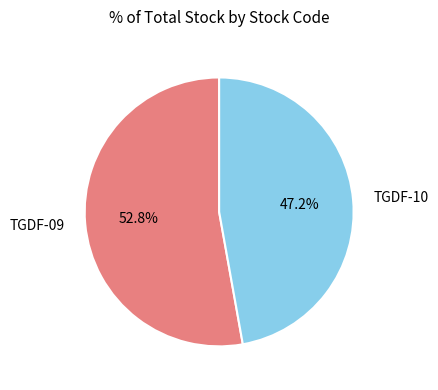

To the nearest percent, what is the difference between the TGDF-10 and TGDF-09 slice percentages?

6%